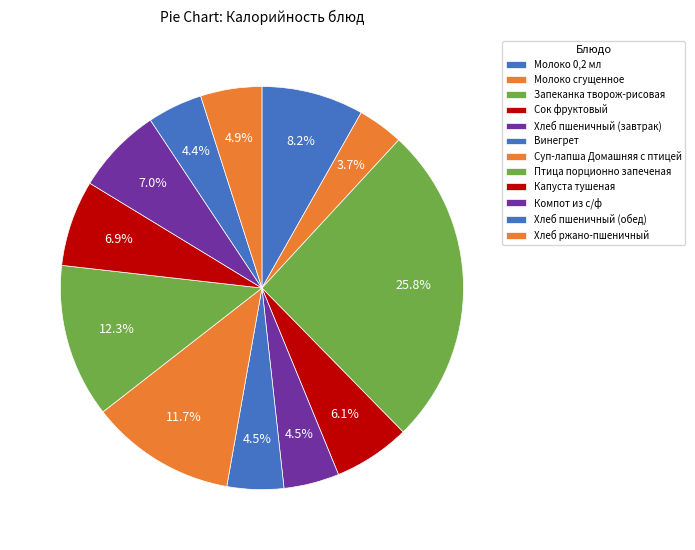

What is the largest slice in the pie chart?

Запеканка творож-рисовая